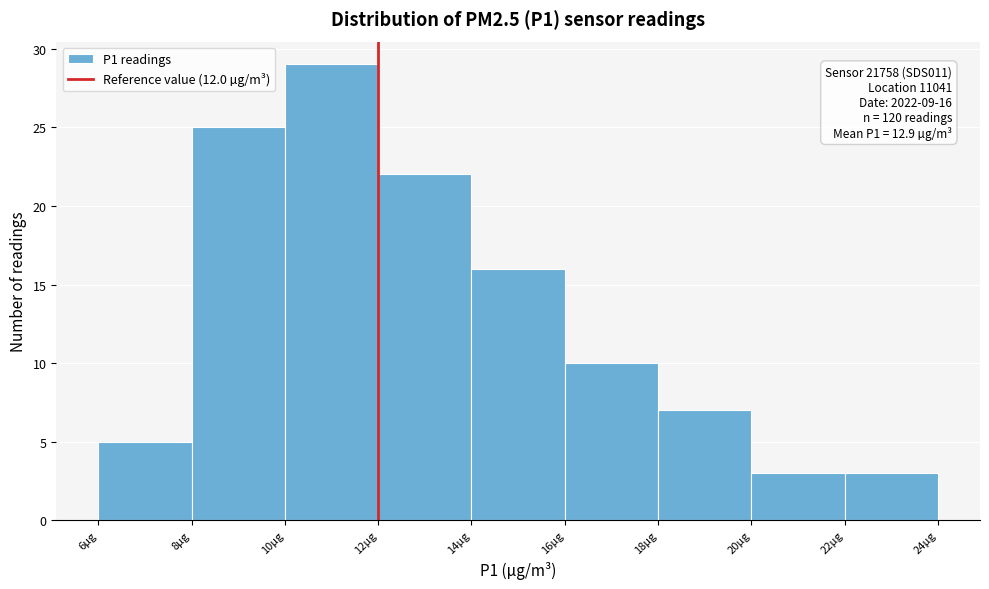

Which range on the x-axis has the tallest bar?

10 to 12